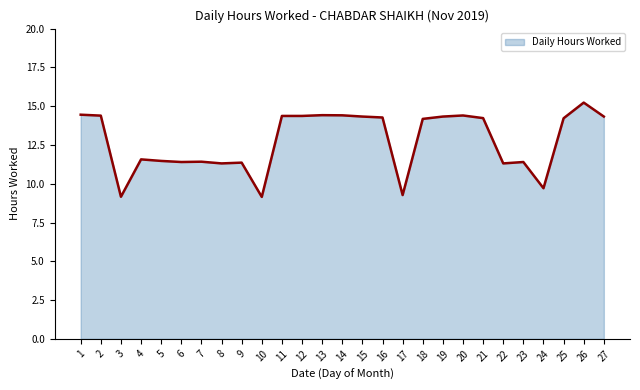

What is the ratio of the value at 7 to the value at 26?

0.7